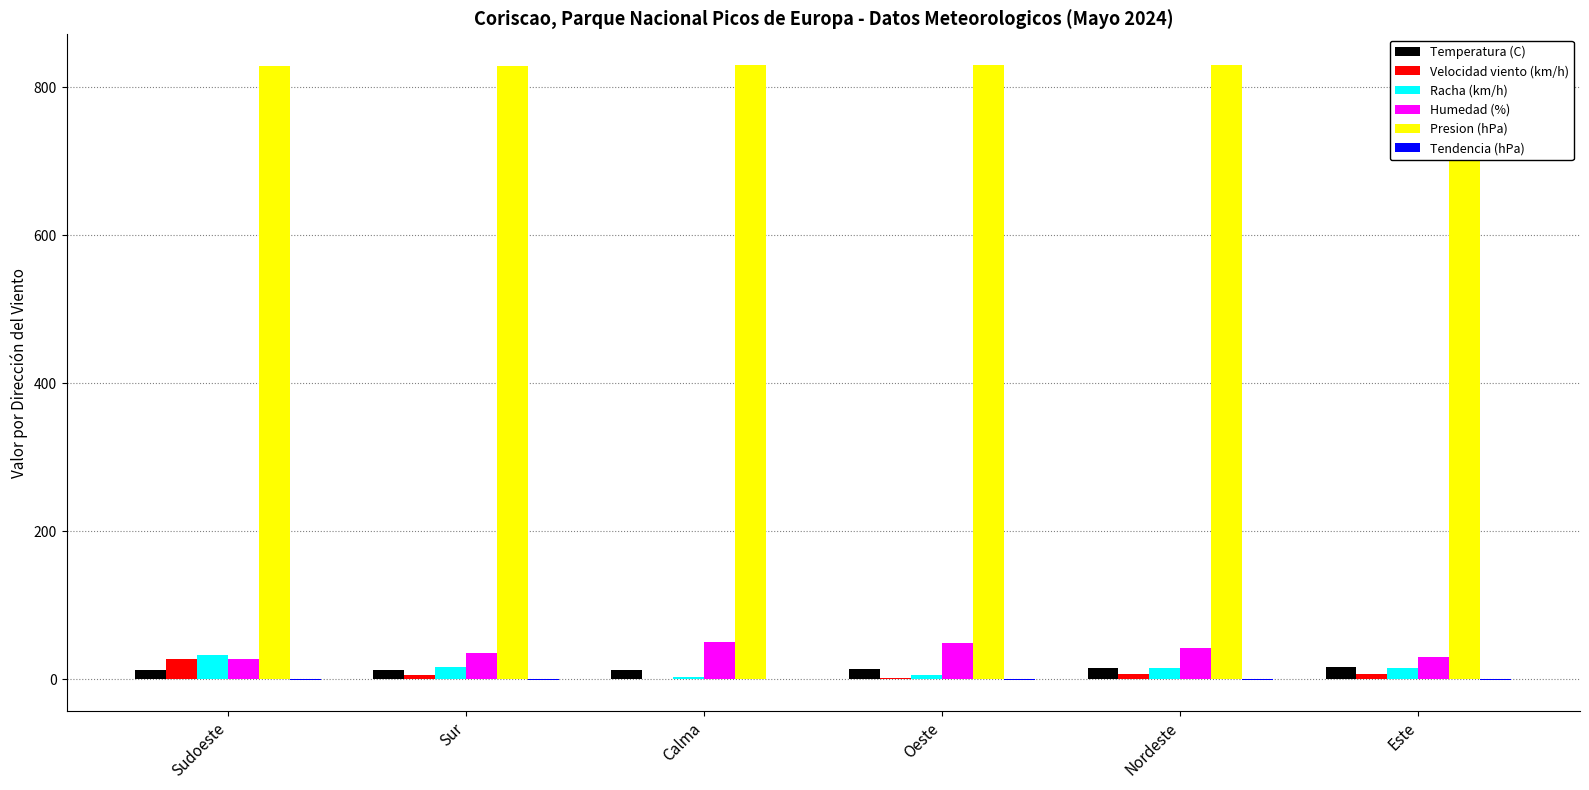

The value of Presion (hPa) at Nordeste is 1229.0. True or false?

False